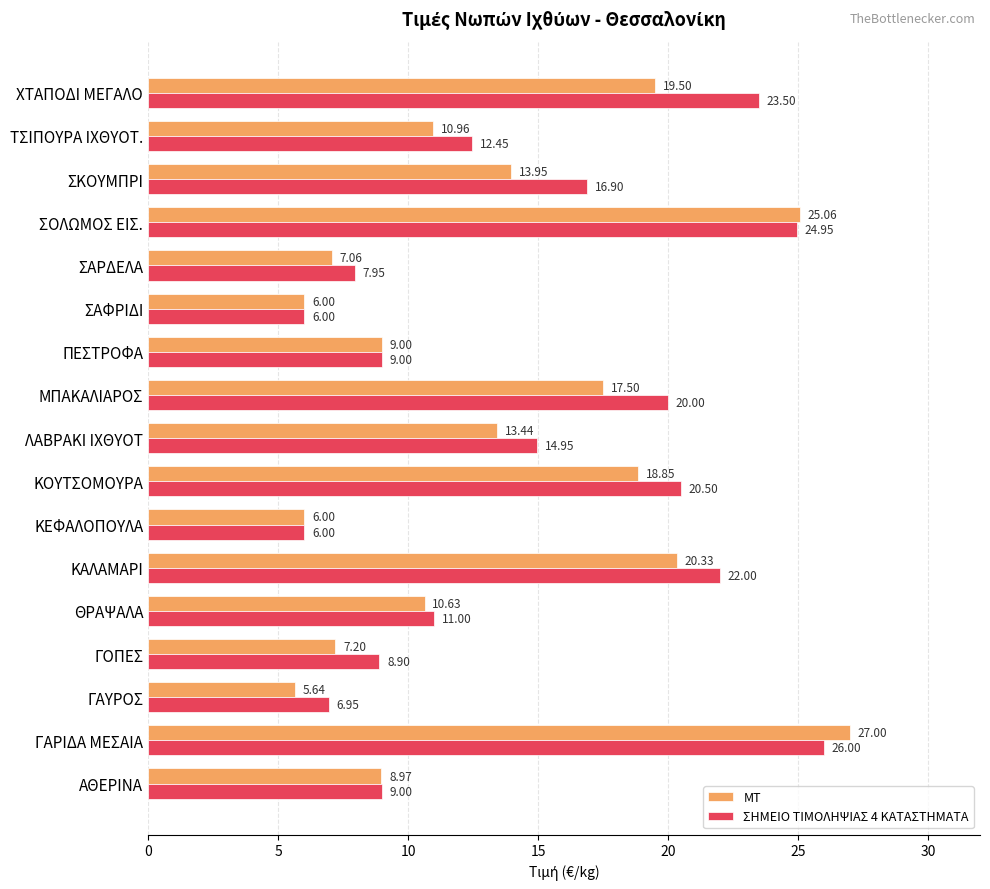

Rank the series by their maximum value, from highest to lowest.

ΜΤ, ΣΗΜΕΙΟ ΤΙΜΟΛΗΨΙΑΣ 4 ΚΑΤΑΣΤΗΜΑΤΑ